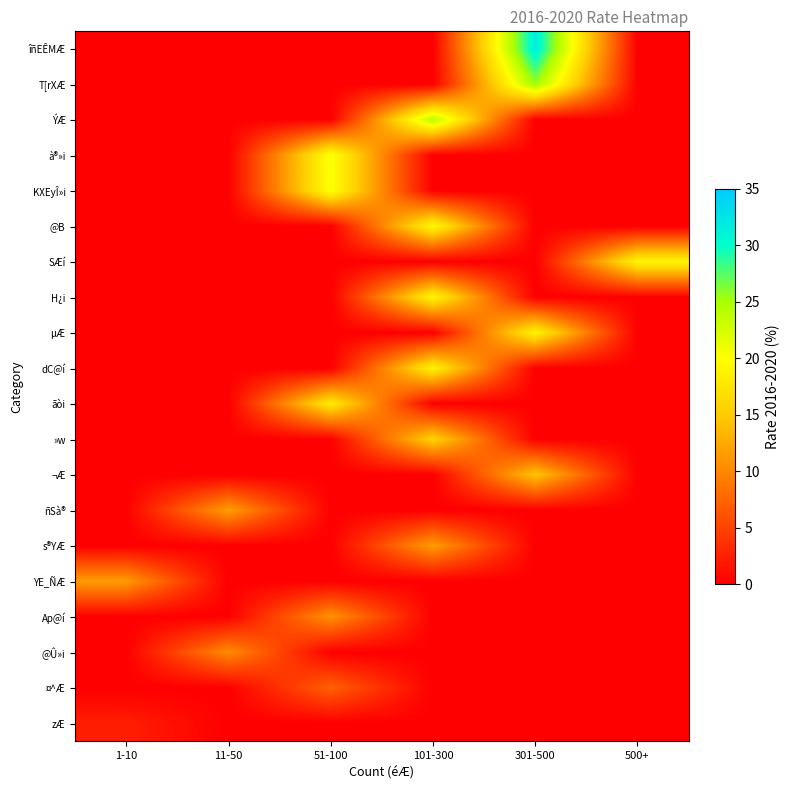

Reading right to left, transcribe all the data shown in this chart.

îñEÊMÆ: 500+=0.0	301-500=31.6	101-300=0.0	51-100=0.0	11-50=0.0	1-10=0.0
T[rXÆ: 500+=0.0	301-500=25.4	101-300=0.0	51-100=0.0	11-50=0.0	1-10=0.0
ÝÆ: 500+=0.0	301-500=0.0	101-300=24.3	51-100=0.0	11-50=0.0	1-10=0.0
à®»i: 500+=0.0	301-500=0.0	101-300=0.0	51-100=20.5	11-50=0.0	1-10=0.0
KXEyÎ»i: 500+=0.0	301-500=0.0	101-300=0.0	51-100=20.4	11-50=0.0	1-10=0.0
@B: 500+=0.0	301-500=0.0	101-300=19.5	51-100=0.0	11-50=0.0	1-10=0.0
SÆí: 500+=19.2	301-500=0.0	101-300=0.0	51-100=0.0	11-50=0.0	1-10=0.0
H¿i: 500+=0.0	301-500=0.0	101-300=19.1	51-100=0.0	11-50=0.0	1-10=0.0
µÆ: 500+=0.0	301-500=18.9	101-300=0.0	51-100=0.0	11-50=0.0	1-10=0.0
dC@í: 500+=0.0	301-500=0.0	101-300=18.8	51-100=0.0	11-50=0.0	1-10=0.0
ãòi: 500+=0.0	301-500=0.0	101-300=0.0	51-100=18.1	11-50=0.0	1-10=0.0
»w: 500+=0.0	301-500=0.0	101-300=15.8	51-100=0.0	11-50=0.0	1-10=0.0
¬Æ: 500+=0.0	301-500=14.6	101-300=0.0	51-100=0.0	11-50=0.0	1-10=0.0
ñSà®: 500+=0.0	301-500=0.0	101-300=0.0	51-100=0.0	11-50=11.7	1-10=0.0
s®YÆ: 500+=0.0	301-500=0.0	101-300=11.6	51-100=0.0	11-50=0.0	1-10=0.0
YE_ÑÆ: 500+=0.0	301-500=0.0	101-300=0.0	51-100=0.0	11-50=0.0	1-10=11.5
Ap@í: 500+=0.0	301-500=0.0	101-300=0.0	51-100=10.8	11-50=0.0	1-10=0.0
@Û»i: 500+=0.0	301-500=0.0	101-300=0.0	51-100=0.0	11-50=10.3	1-10=0.0
¤^Æ: 500+=0.0	301-500=0.0	101-300=0.0	51-100=7.2	11-50=0.0	1-10=0.0
zÆ: 500+=0.0	301-500=0.0	101-300=0.0	51-100=0.0	11-50=0.0	1-10=2.3